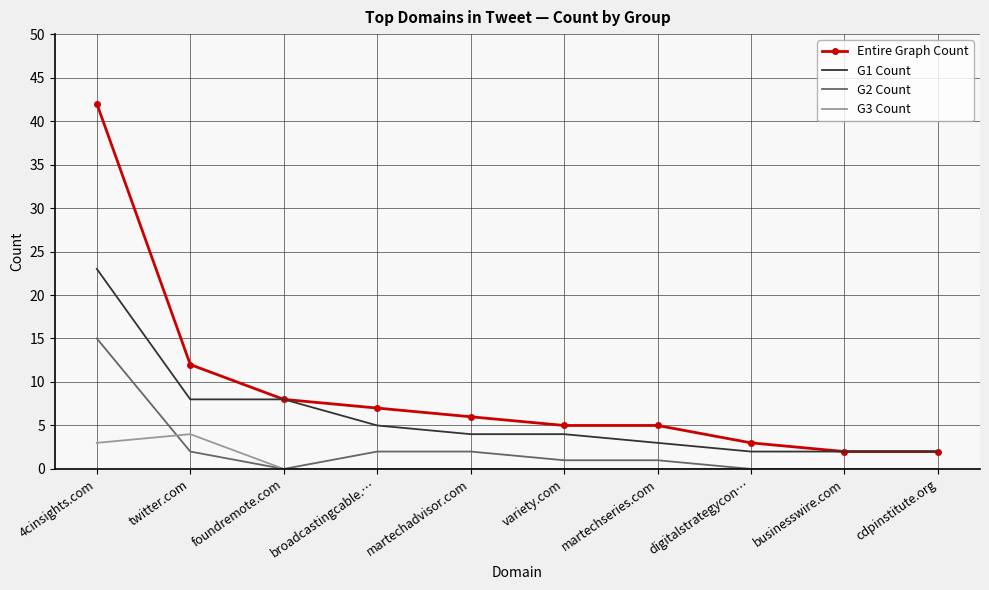

At which category does the chart reach its peak across all series?

4cinsights.com